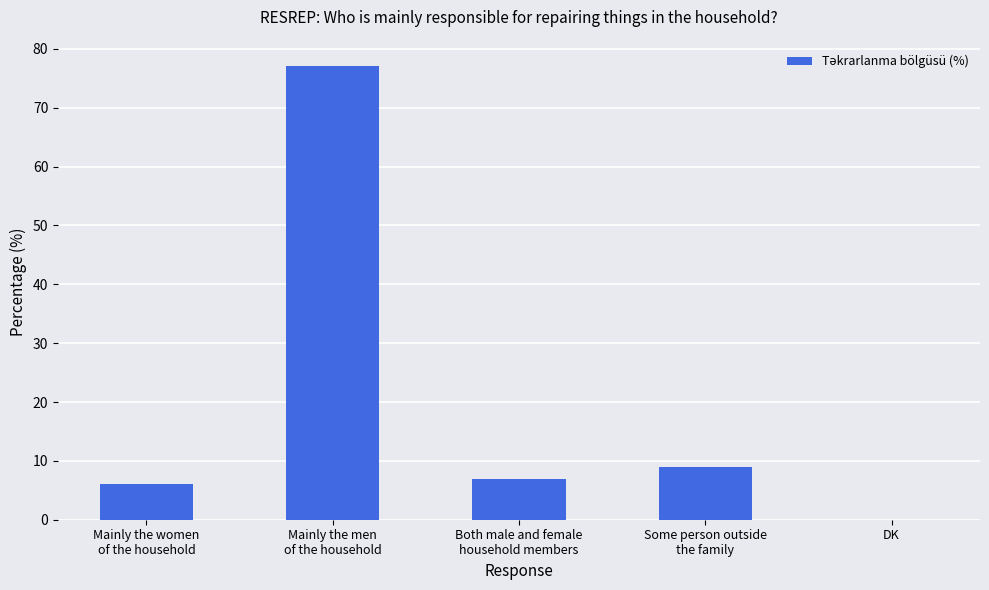

What is the change in value from Mainly the women
of the household to Both male and female
household members?

+1